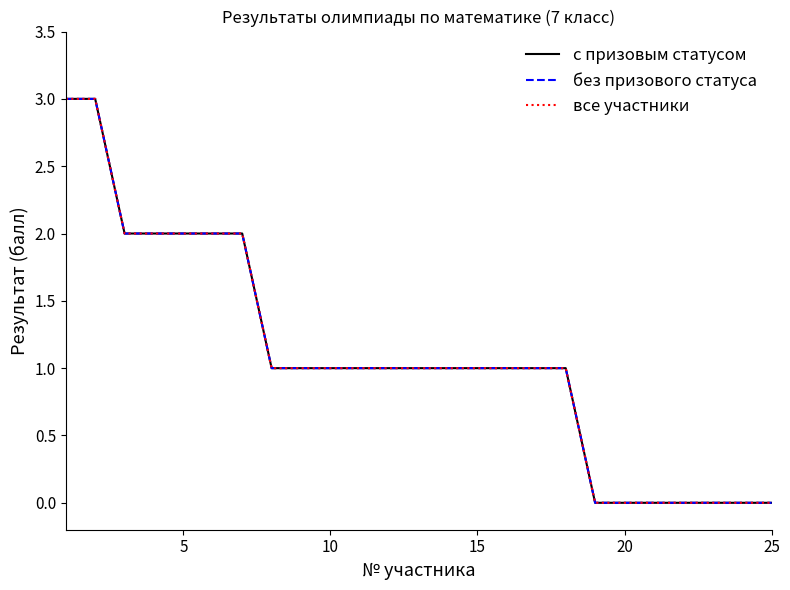

Does the chart have visible grid lines?

No